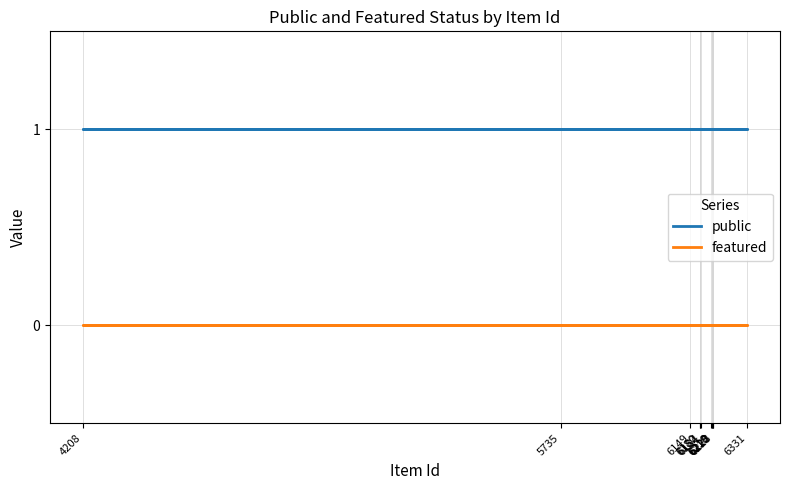

Reading left to right, extract all data points from this chart.

public: 1	1	1	1	1	1	1	1	1	1	1	1
featured: 0	0	0	0	0	0	0	0	0	0	0	0